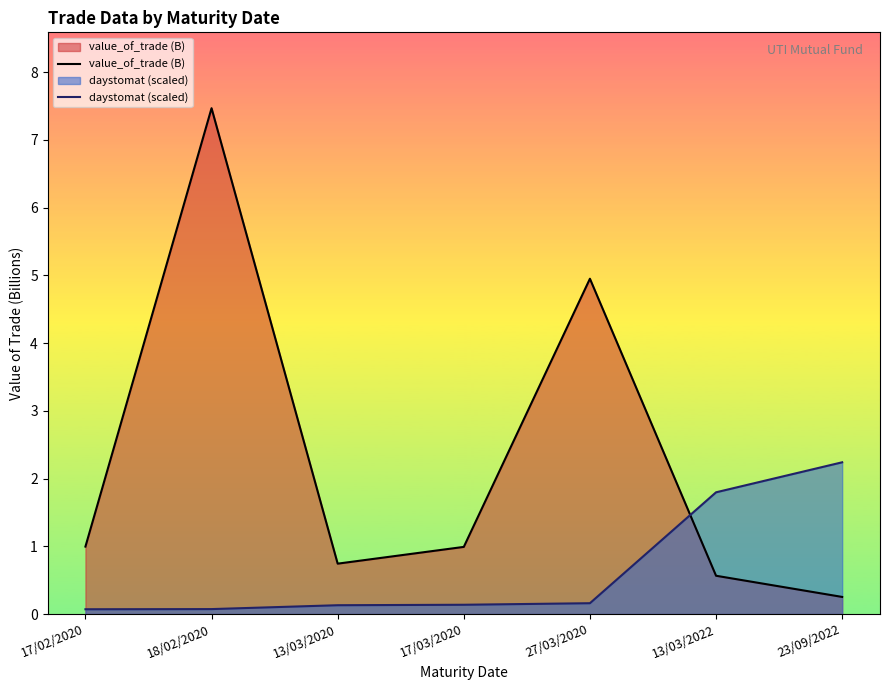

Is the value of daystomat (scaled) at 17/03/2020 greater than the value of value_of_trade (B) at 17/03/2020?

No